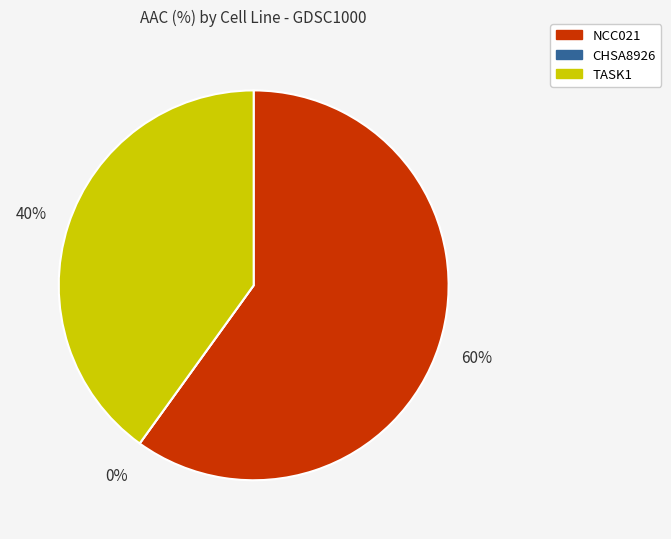

How many segments does this pie chart have?

3